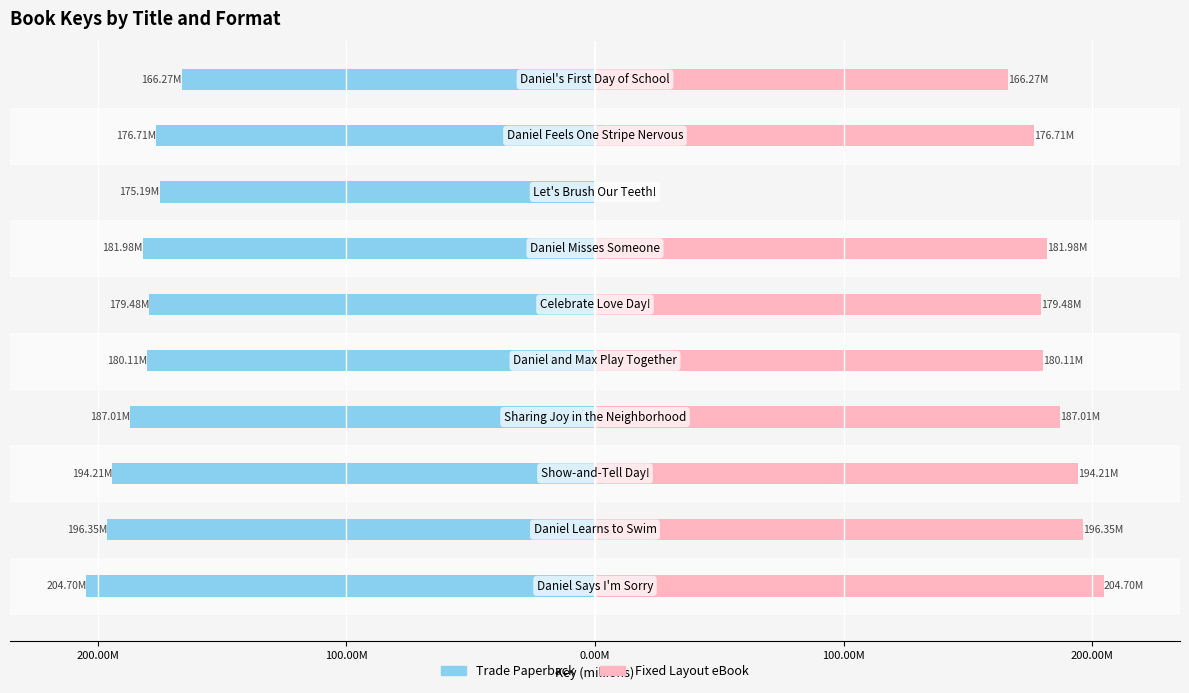

Count the number of data series in this chart.

2